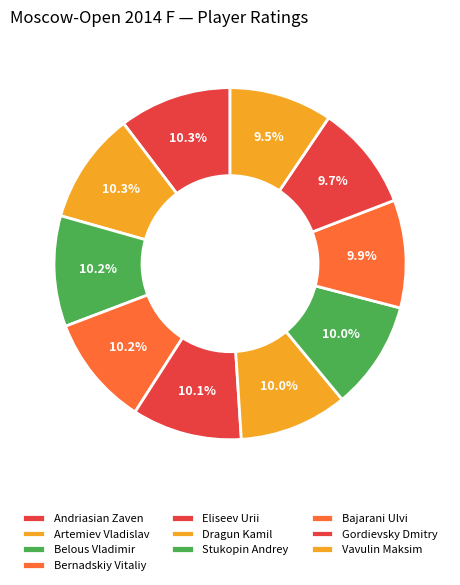

How many segments does this pie chart have?

10